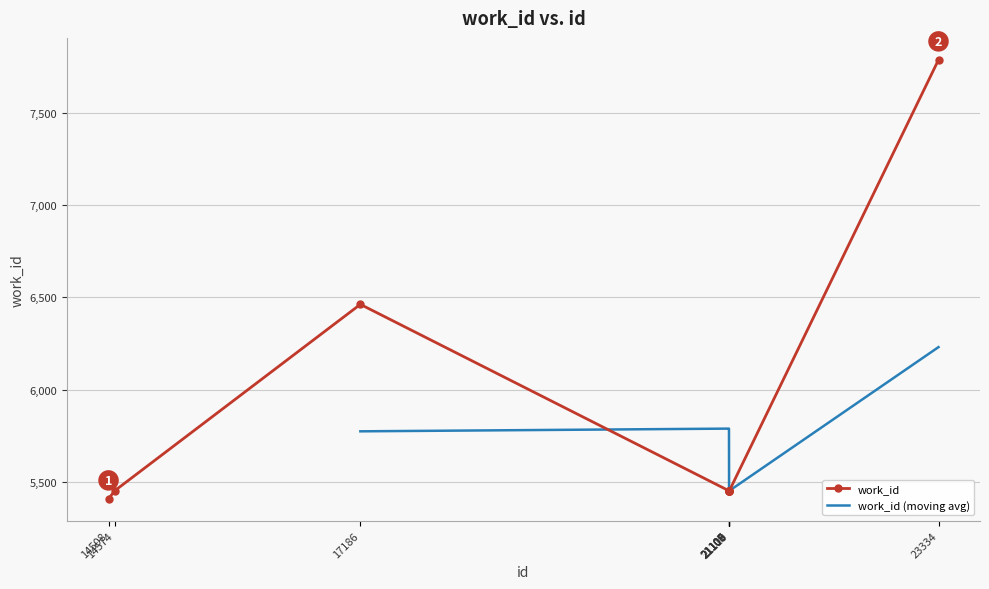

Rank the categories by value from highest to lowest.

23334, 17186, 14574, 21105, 21106, 21107, 21108, 21109, 21110, 14508